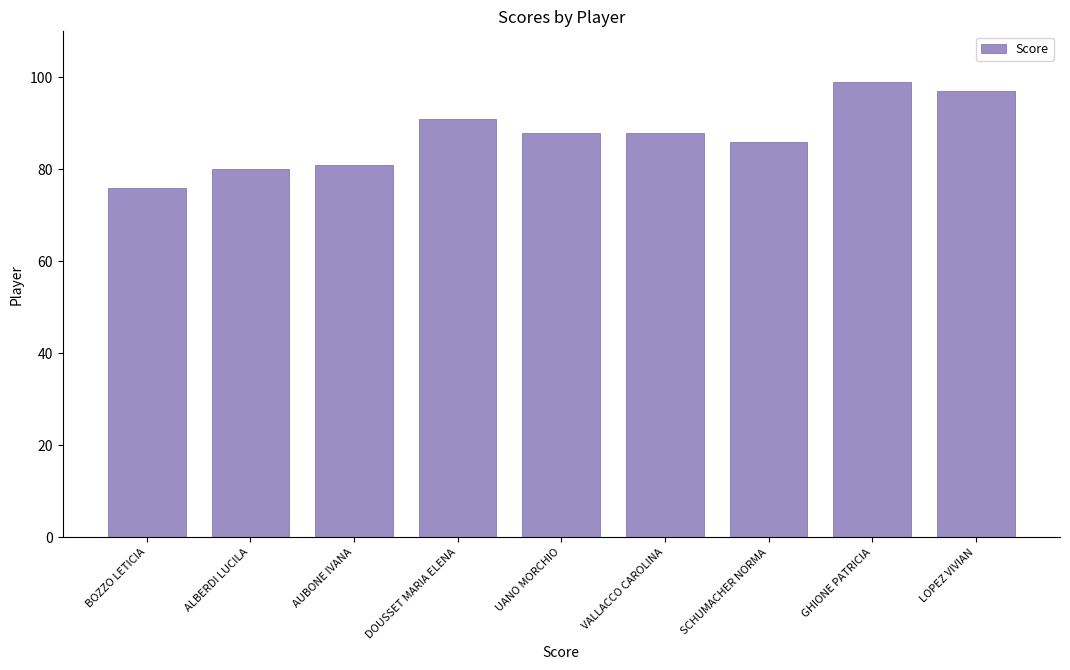

At which label does the data first exceed 88?

DOUSSET MARIA ELENA